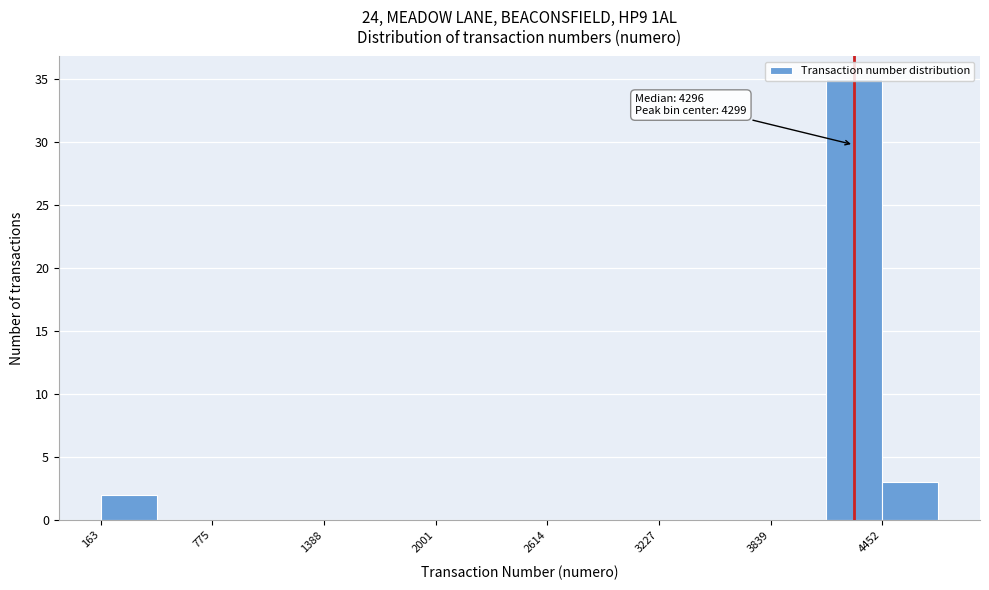

Around what value on the x-axis is the tallest bar? Give the approximate position of its centre, as read against the axis.

4300